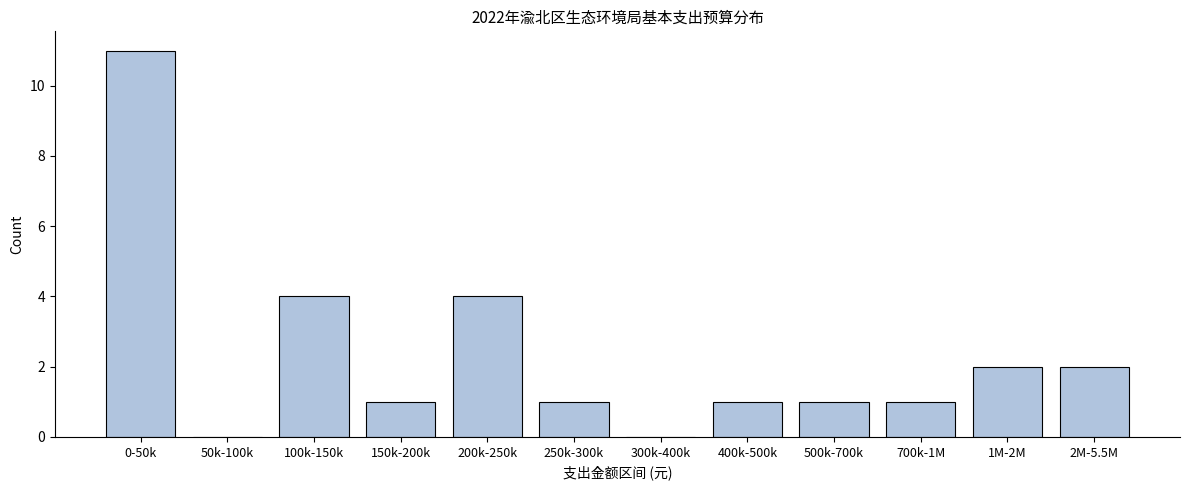

Reading left to right, extract all data points from this chart.

0-50k=11	50k-100k=0	100k-150k=4	150k-200k=1	200k-250k=4	250k-300k=1	300k-400k=0	400k-500k=1	500k-700k=1	700k-1M=1	1M-2M=2	2M-5.5M=2